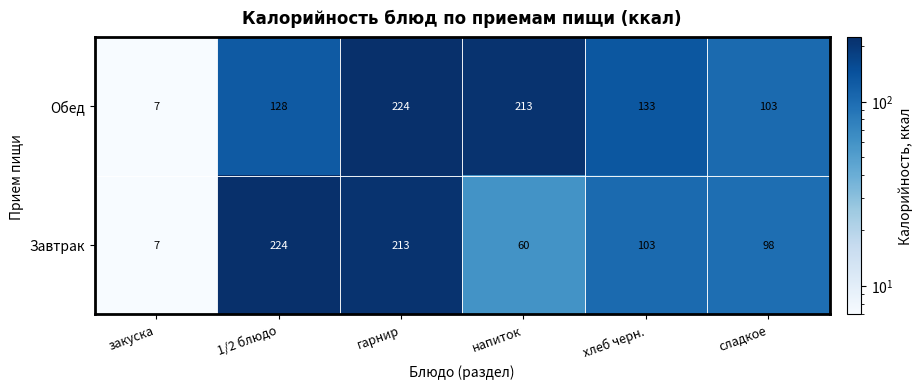

Count the number of categories in the chart.

6